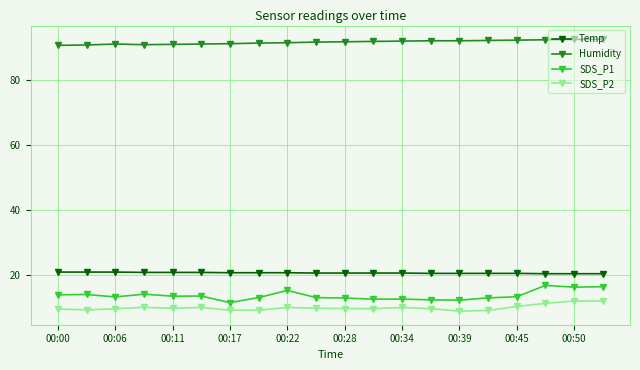

What is the value of the Humidity point at the 1st from the left?

90.7